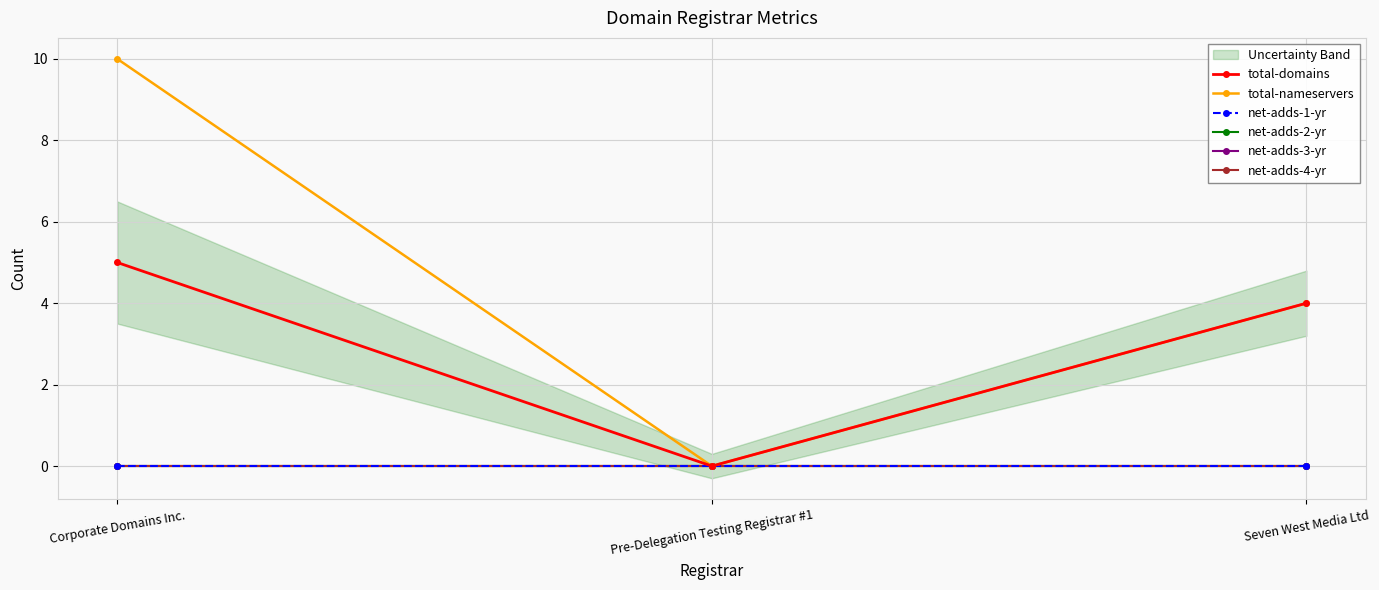

Between Corporate Domains Inc. and Pre-Delegation Testing Registrar #1, which is larger?

Corporate Domains Inc.